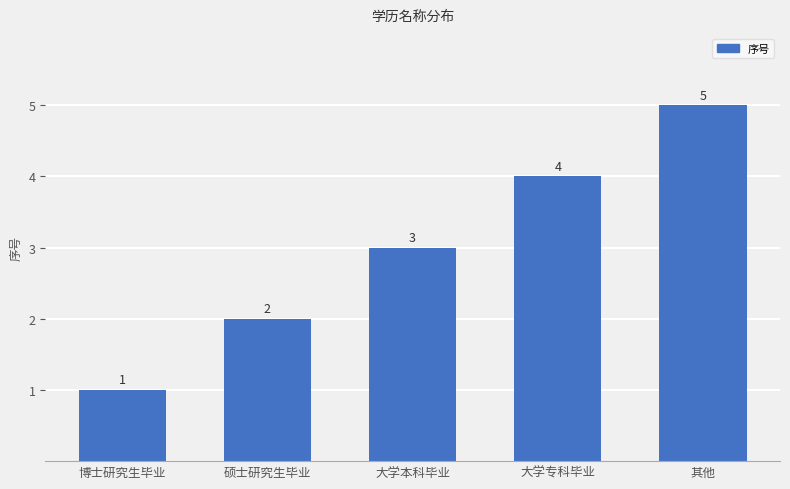

What is the value of the 5th bar from the left?

5